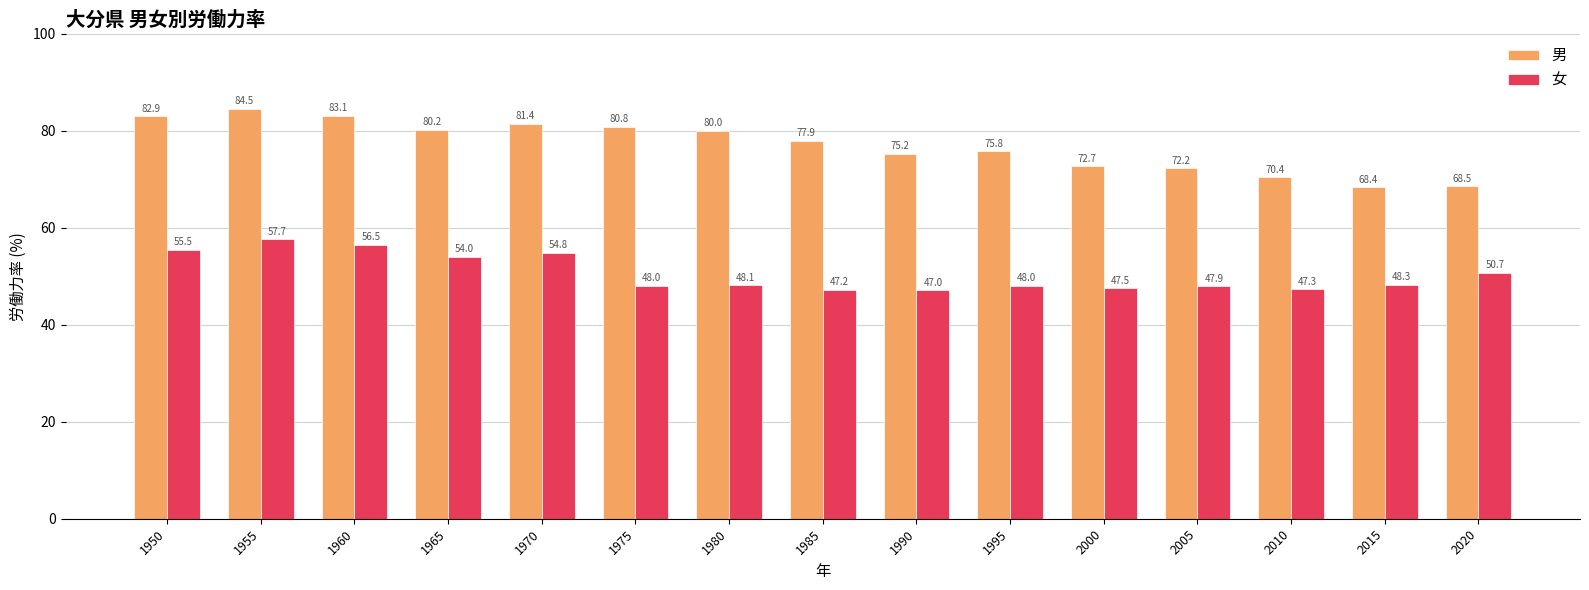

What are all the series names shown in the legend?

男, 女